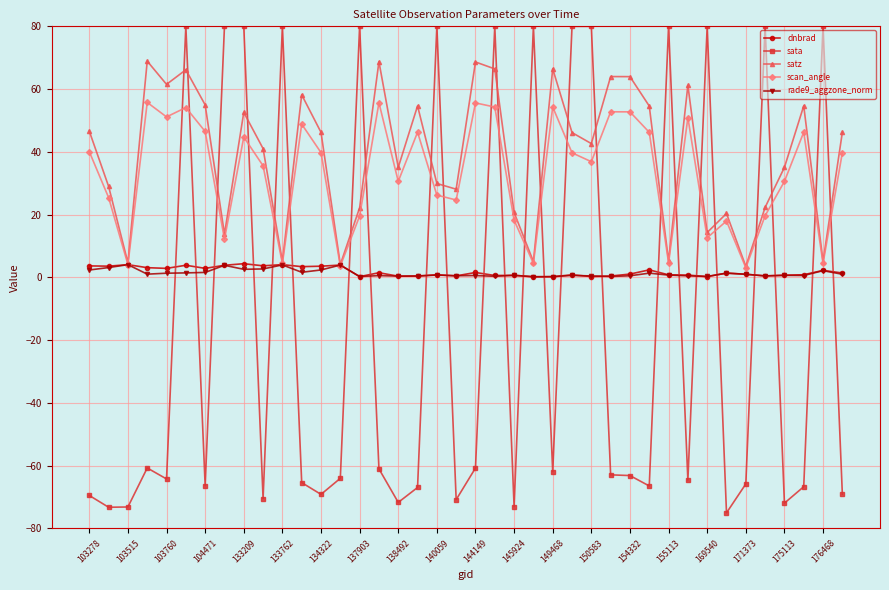

How many values in sata are above zero?

14